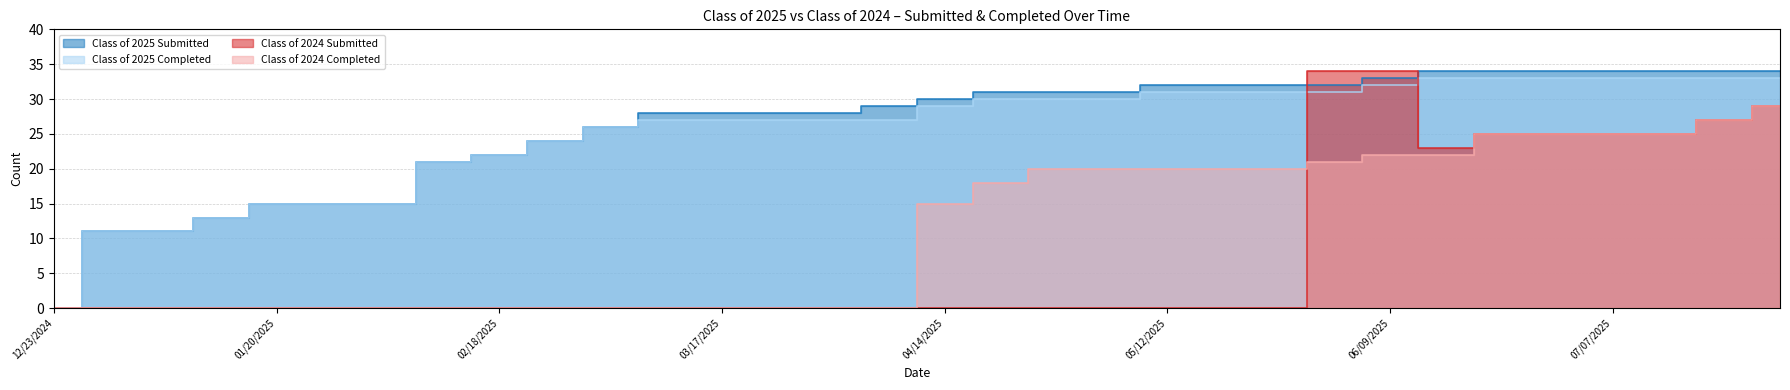

Which category has the highest value in the Class of 2025 Completed series?

06/16/2025